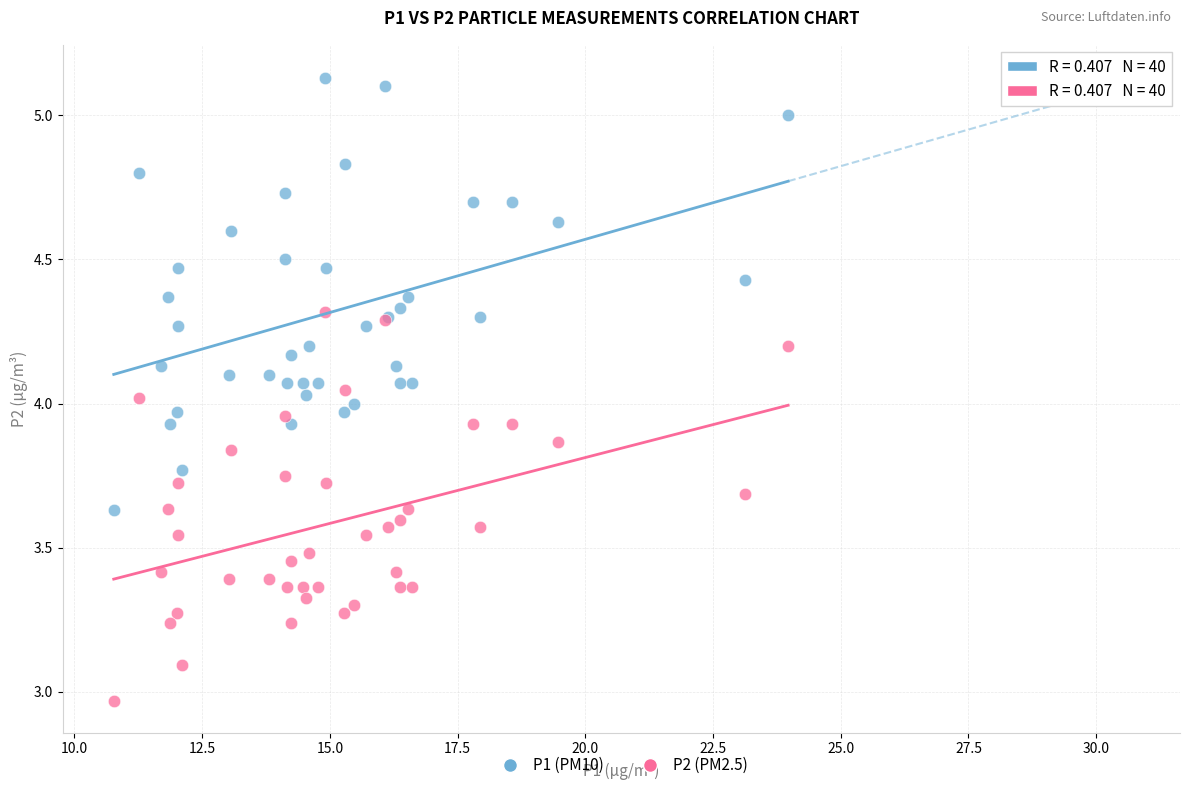

Which series has the largest Y range (max minus min)?

P1 (PM10)